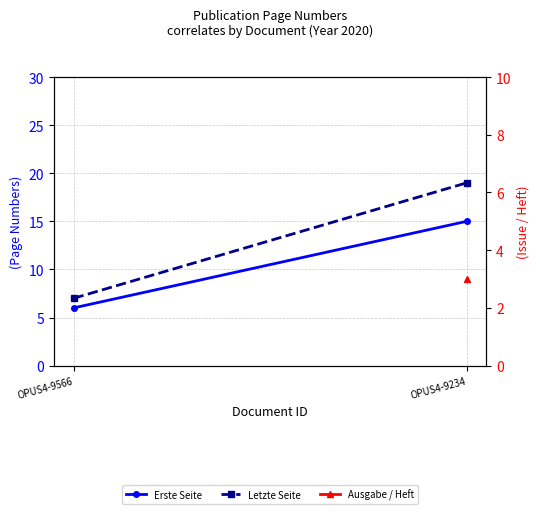

What are all the series names shown in the legend?

Erste Seite, Letzte Seite, Ausgabe / Heft